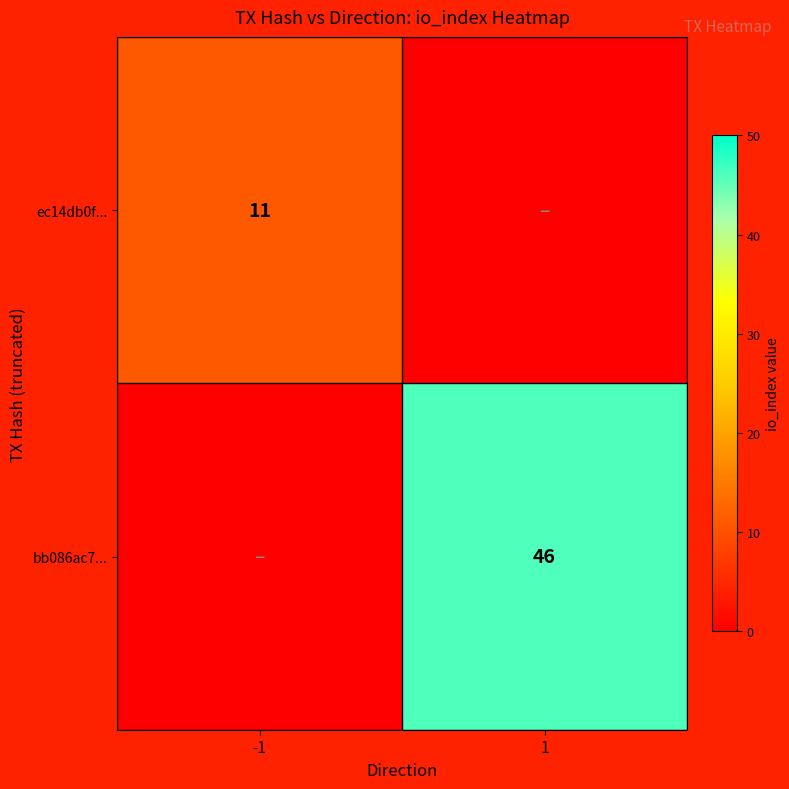

Which has a higher value, 1 or -1?

-1